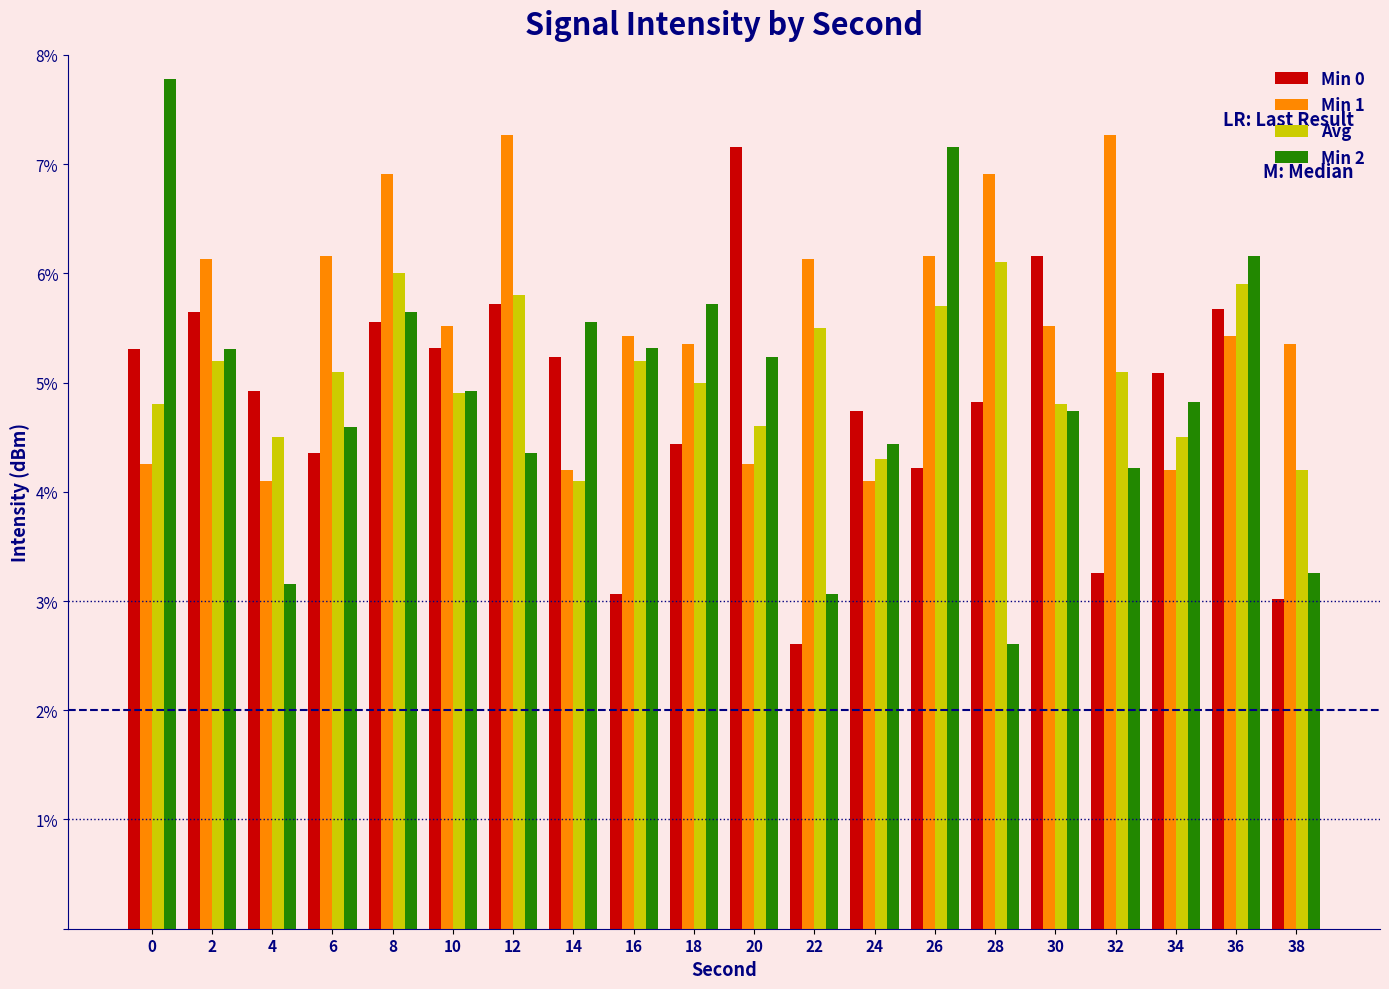

At 2, list the series in order from smallest to largest.

Avg, Min 2, Min 0, Min 1